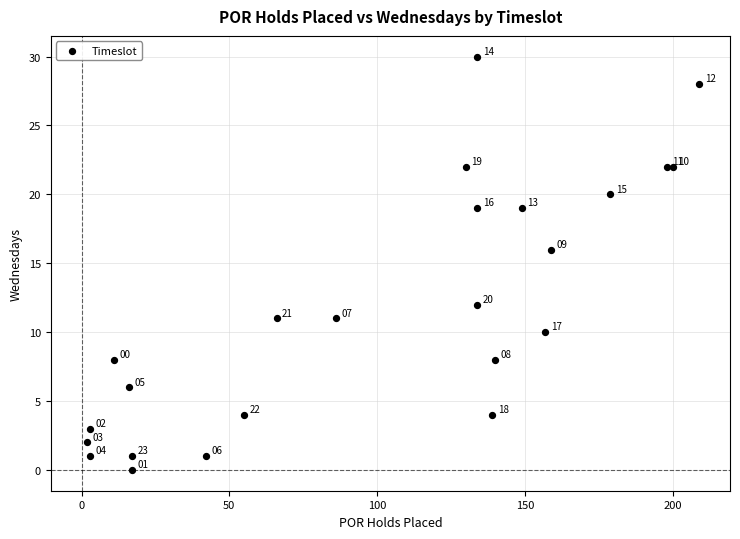

What Y value in the scatter plot is closest to 15?

16